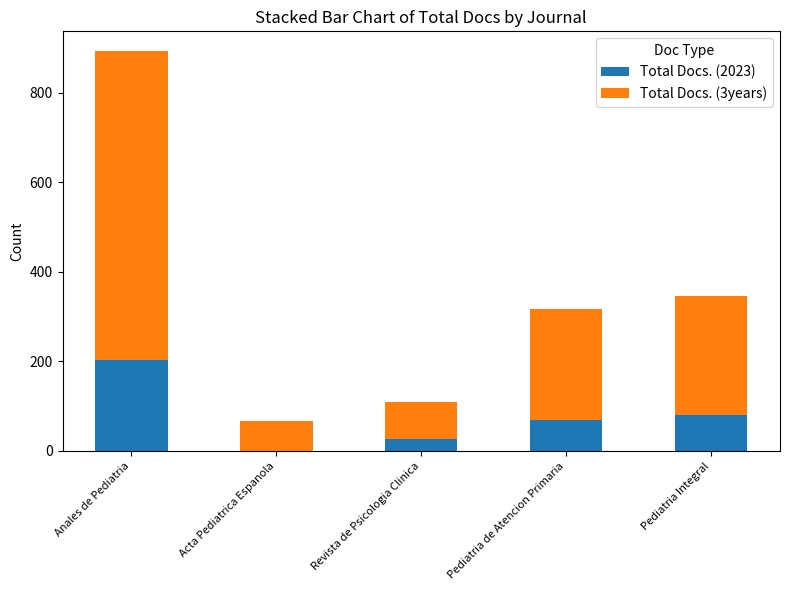

What are all the series names shown in the legend?

Total Docs. (2023), Total Docs. (3years)